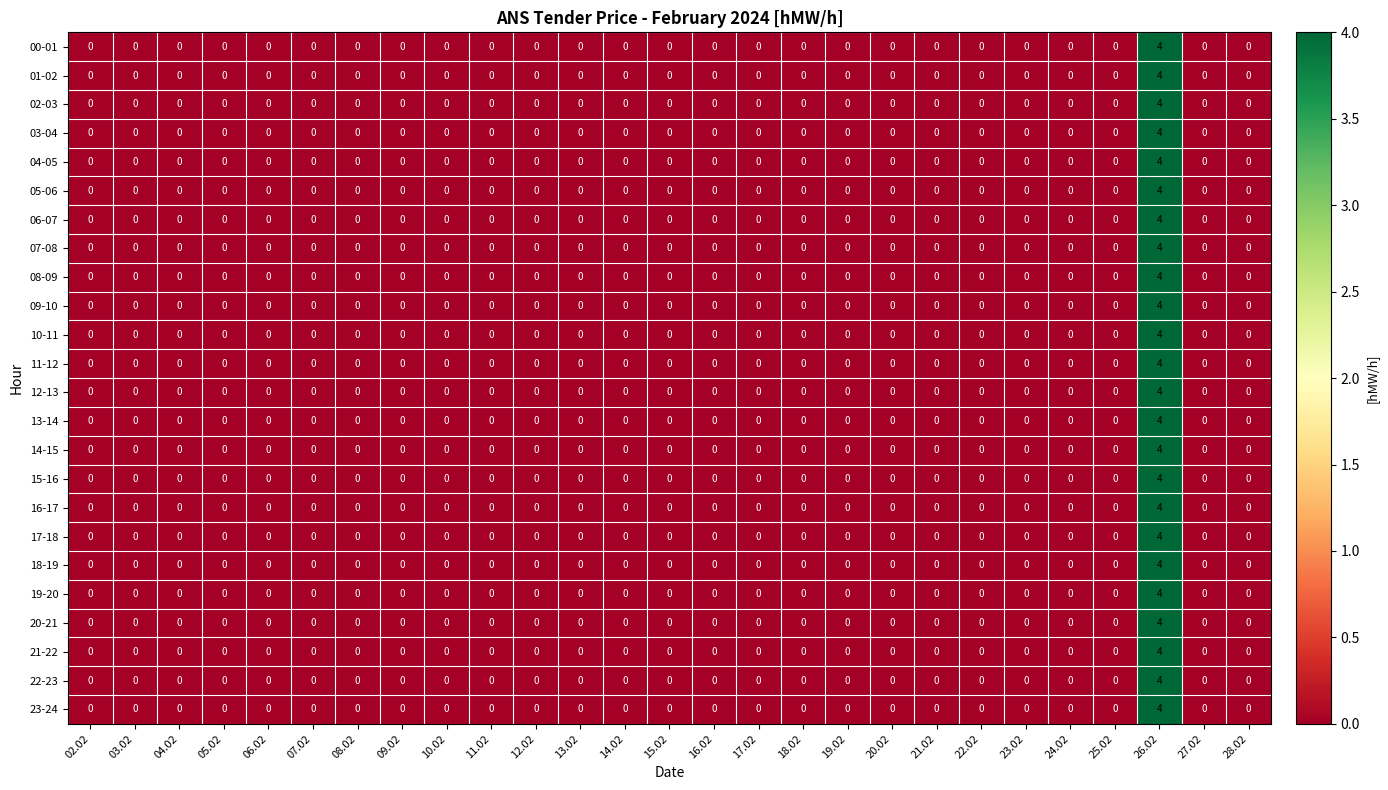

At which category is the sum across all series the highest?

26.02